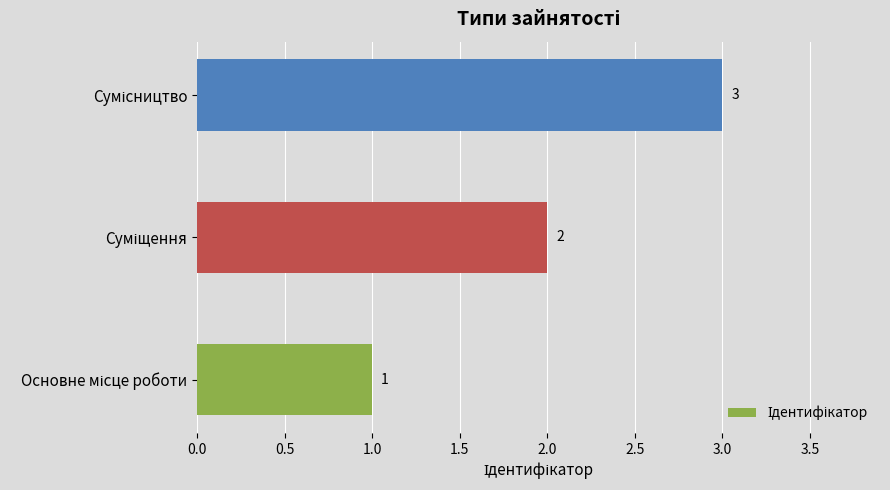

How many values are between 1 and 3?

3